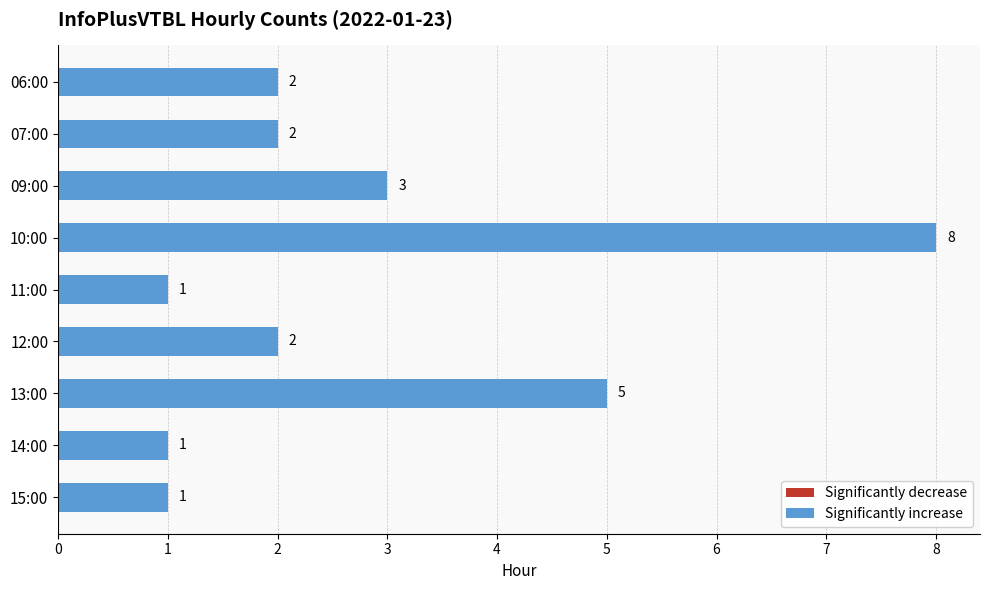

Reading top to bottom, what are all the values shown in this chart?

06:00=2	07:00=2	09:00=3	10:00=8	11:00=1	12:00=2	13:00=5	14:00=1	15:00=1